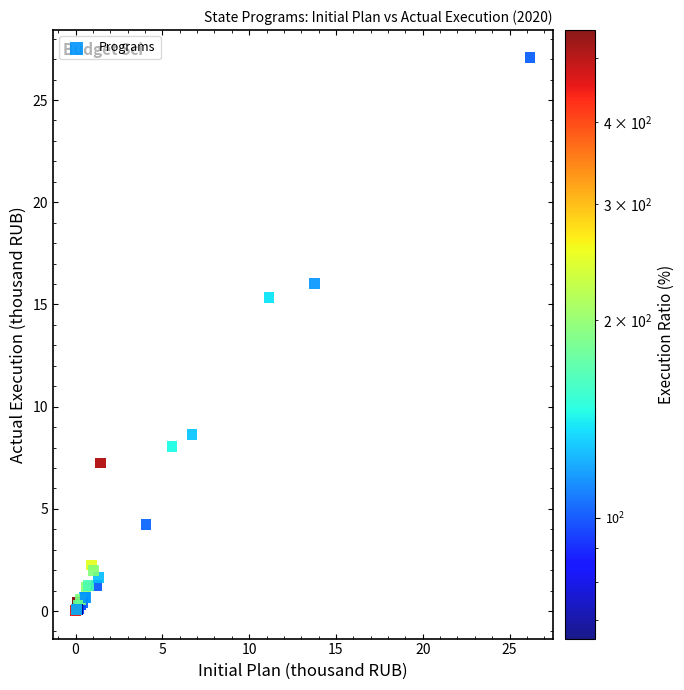

What Y value in the scatter plot is closest to 13?

15.3